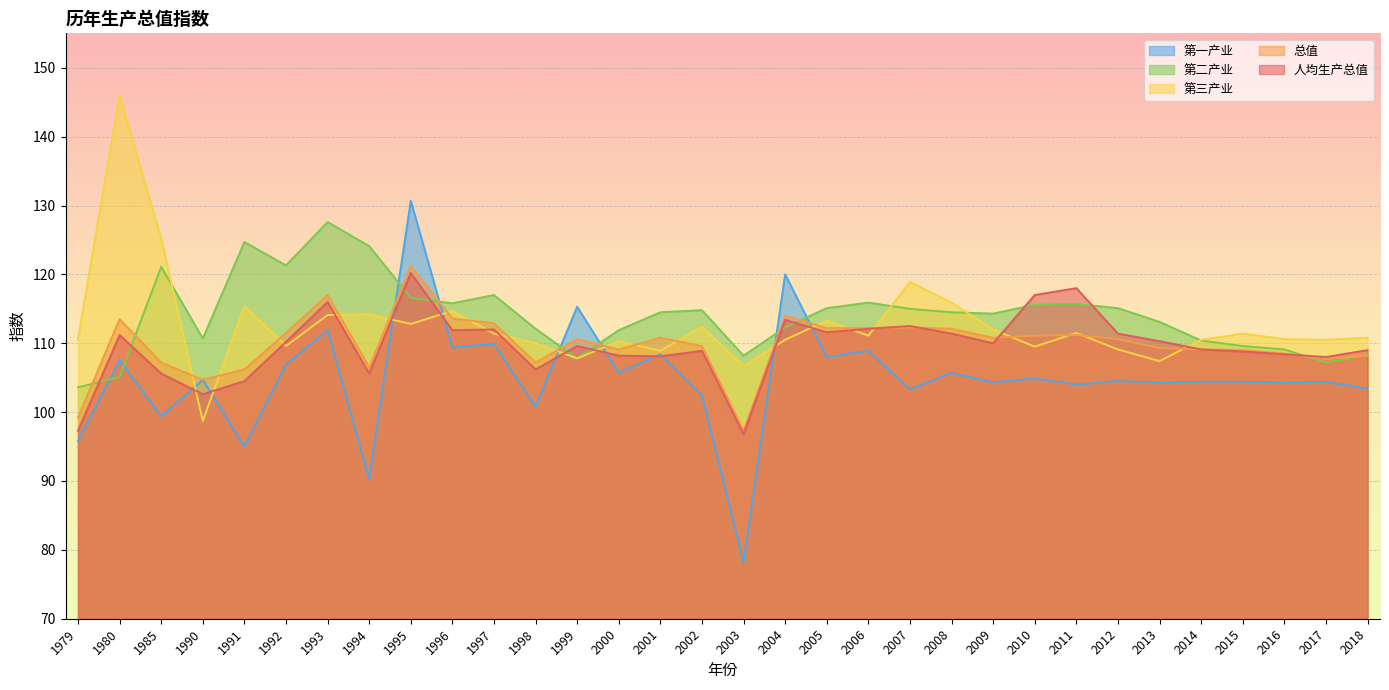

What is the difference between the 第三产业 values at 2011 and 1979?

0.9